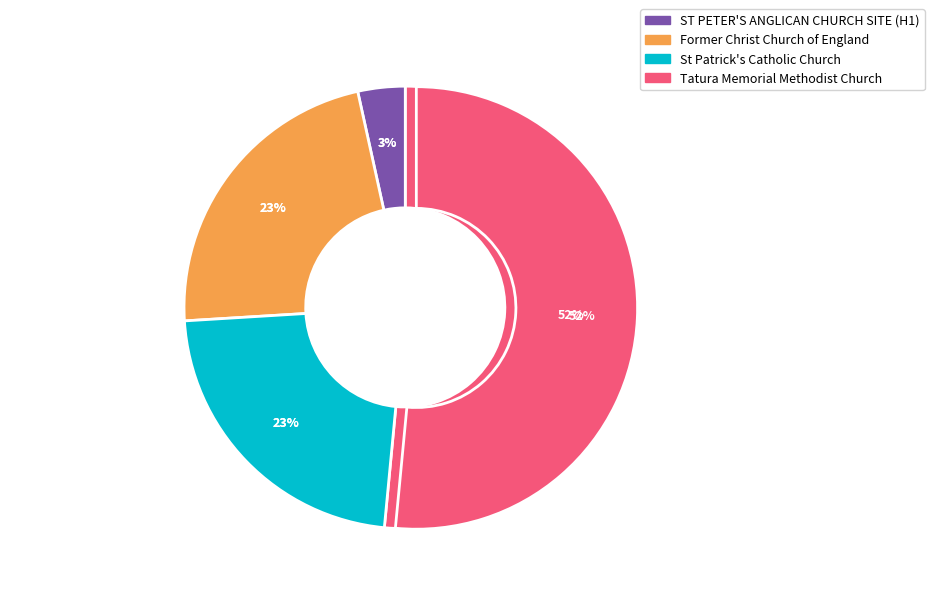

What is the smallest slice in the pie chart?

ST PETER'S ANGLICAN CHURCH SITE (H1)